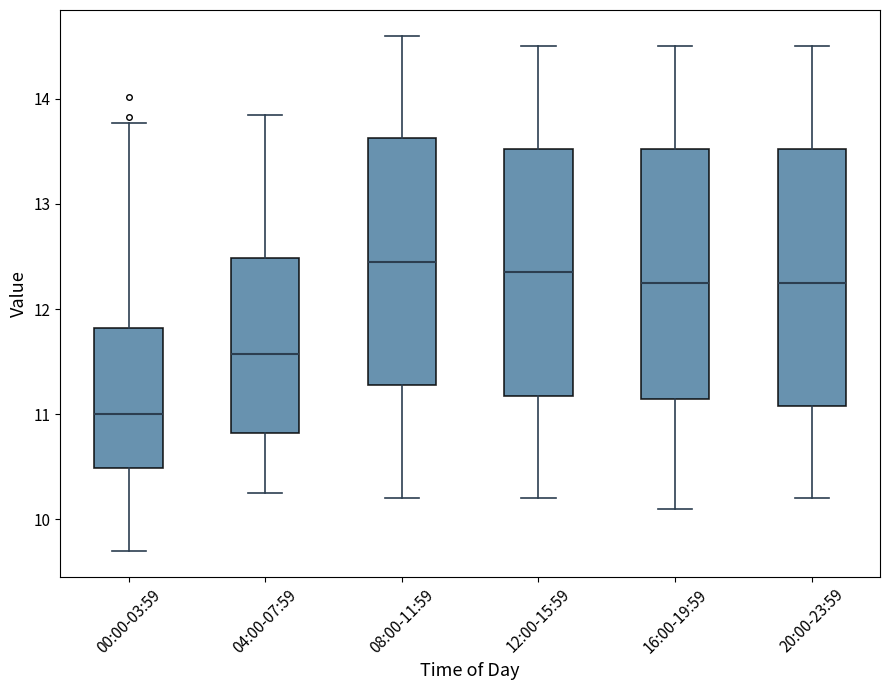

Reading left to right, transcribe this box plot: for each box, give where its median line is, the range the box spans, and where its two whiskers end, as read against the y-axis. The values are not printed on the chart, so give them approximately, as read against the axis.

00:00-03:59: median 11.0, box 10.5 to 11.8, whiskers 9.7 to 13.8
04:00-07:59: median 11.6, box 10.8 to 12.5, whiskers 10.3 to 13.9
08:00-11:59: median 12.5, box 11.3 to 13.6, whiskers 10.2 to 14.6
12:00-15:59: median 12.4, box 11.2 to 13.5, whiskers 10.2 to 14.5
16:00-19:59: median 12.3, box 11.2 to 13.5, whiskers 10.1 to 14.5
20:00-23:59: median 12.3, box 11.1 to 13.5, whiskers 10.2 to 14.5